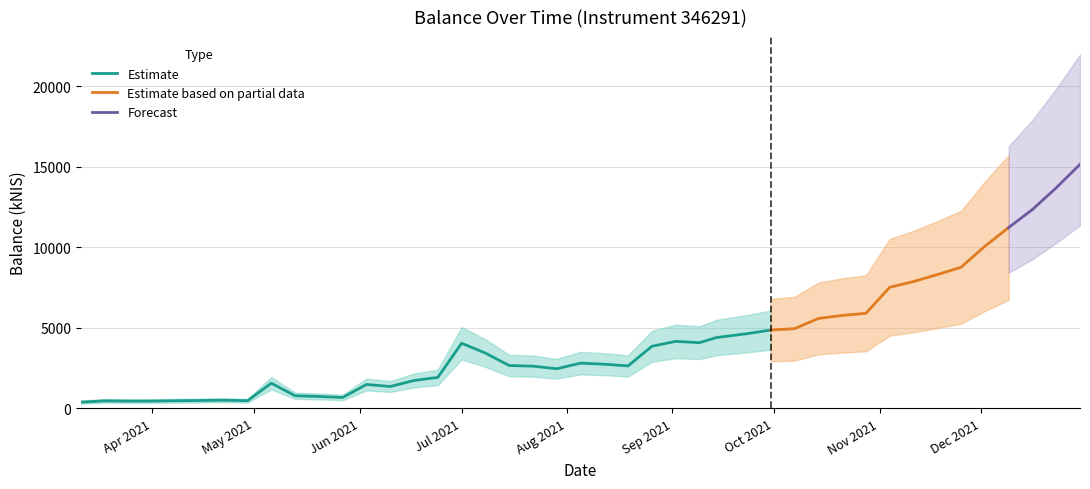

Which has a higher value, 2021-07-22 or 2021-09-14?

2021-09-14